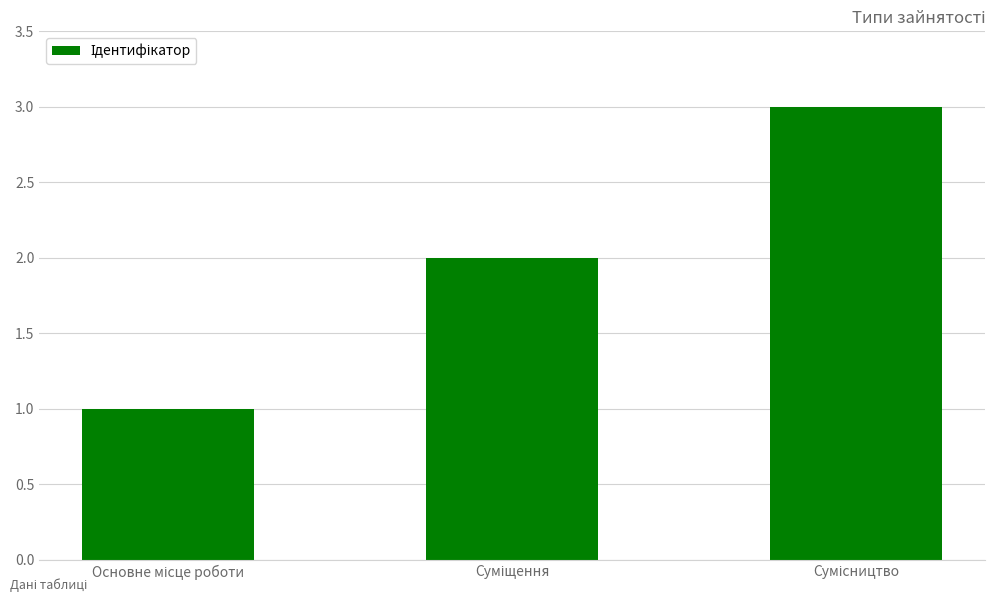

What is the sum of all values?

6